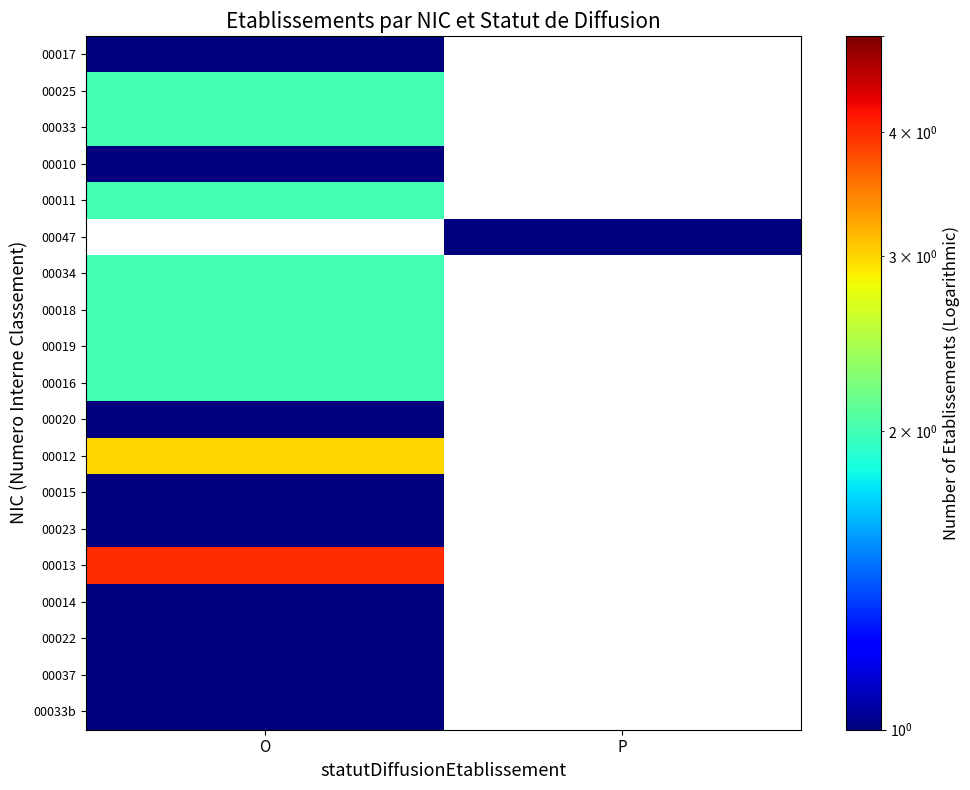

How many values in 00034 are above zero?

1